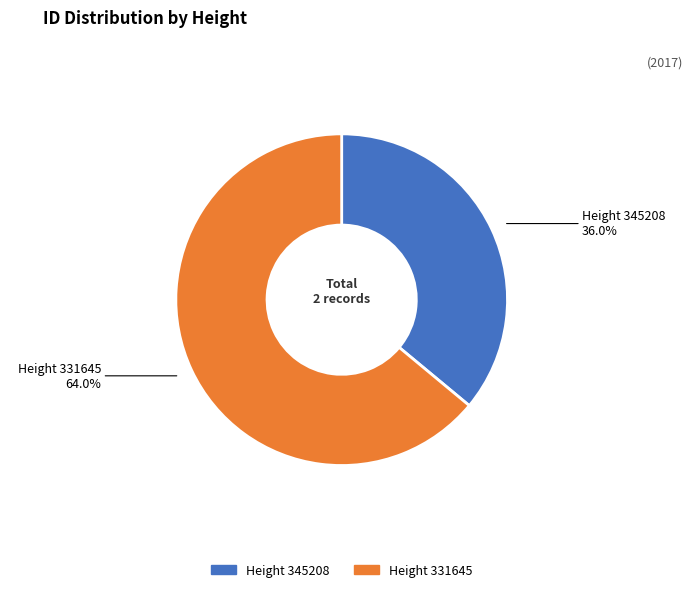

How many segments does this pie chart have?

2